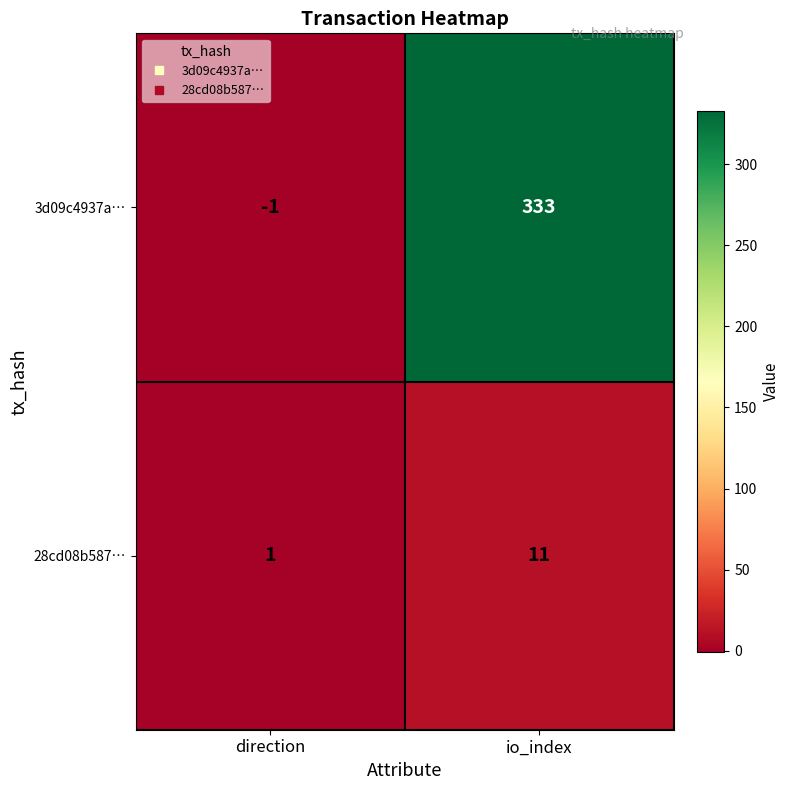

Which category has the highest value across all series?

io_index